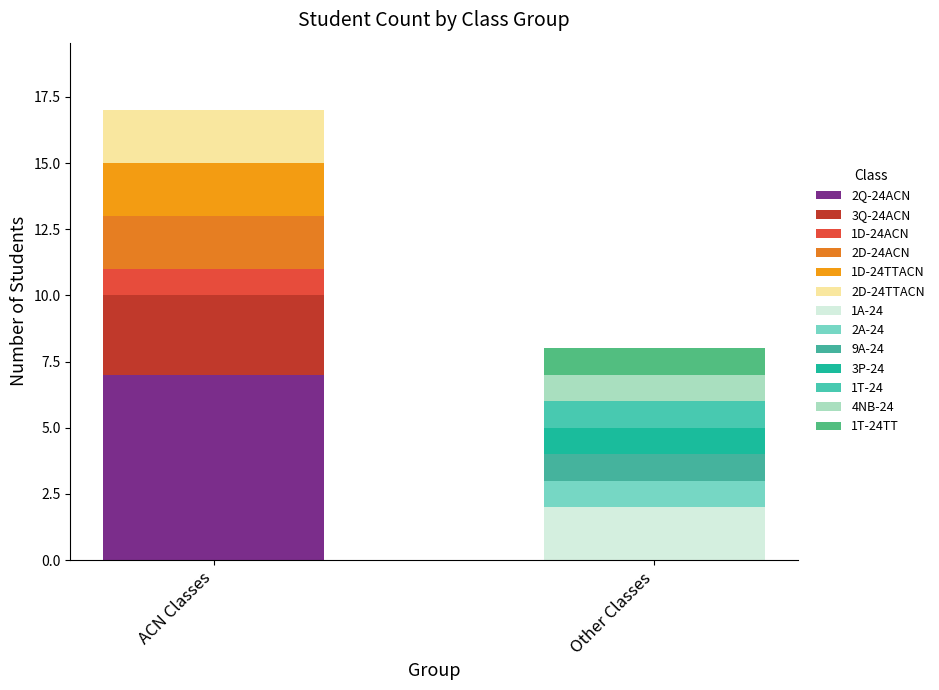

Count the number of categories in the chart.

2